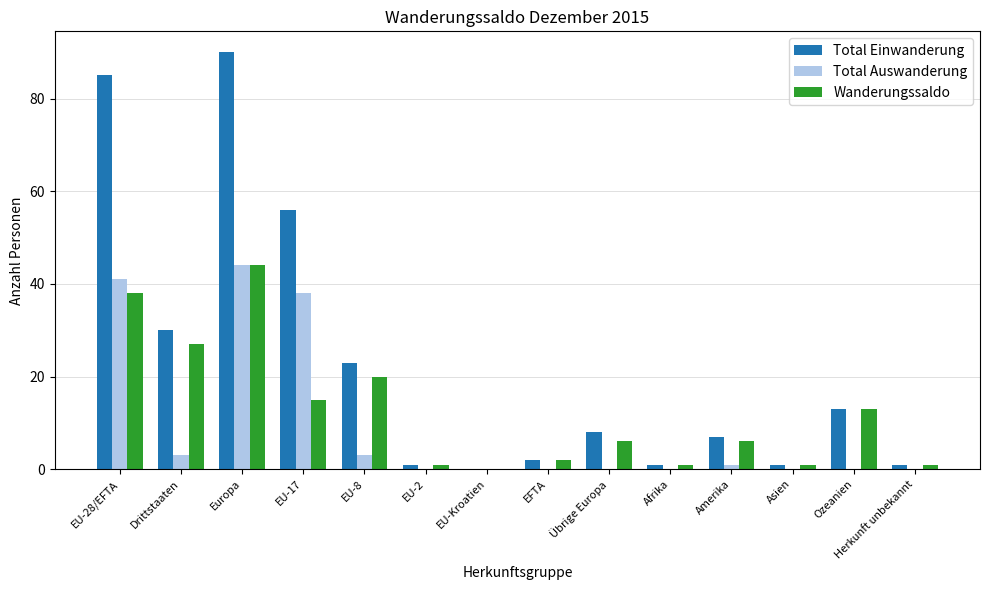

How many groups of bars are there?

14